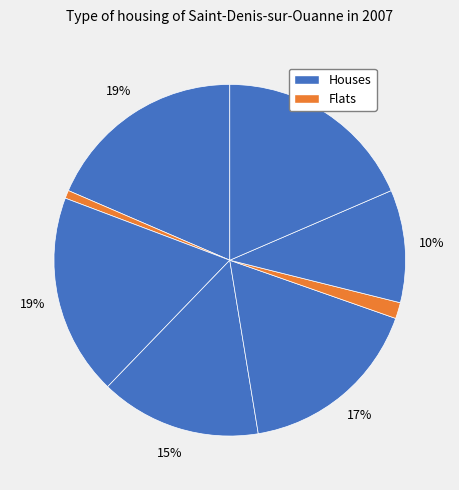

Count the number of slices in the pie.

8